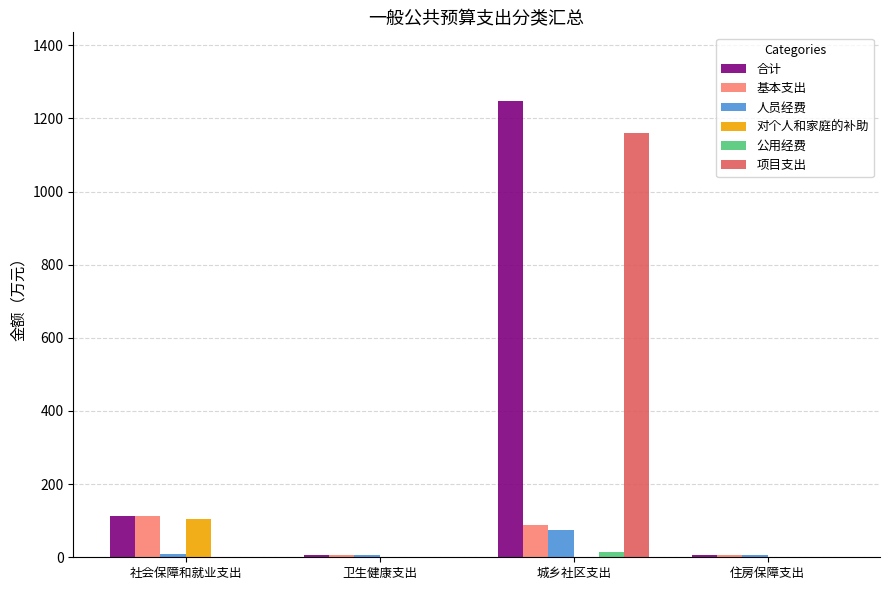

The 对个人和家庭的补助 series shows 61.9 at 城乡社区支出. True or false?

False